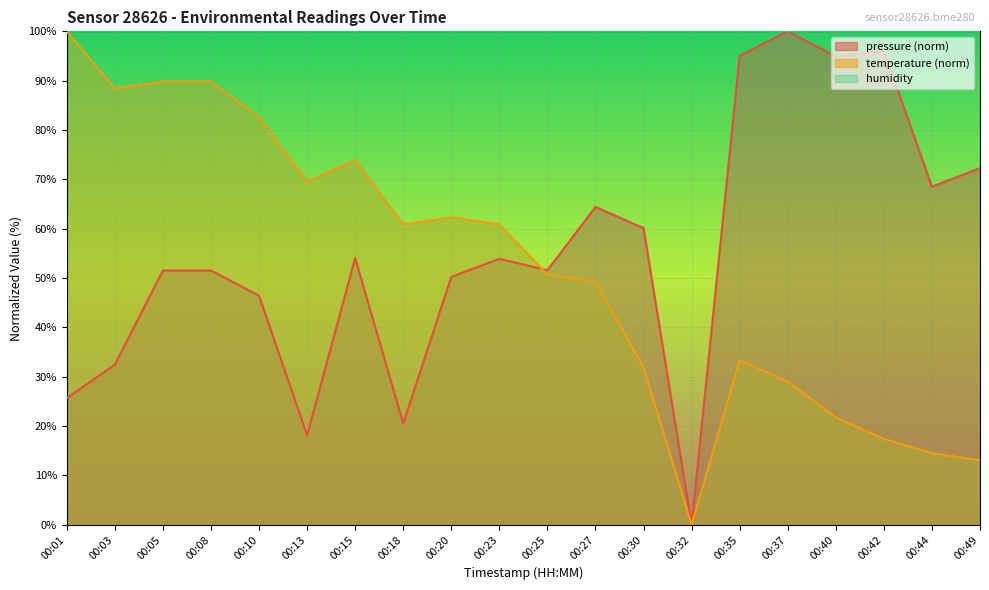

Reading right to left, extract all data points from this chart.

pressure: 00:49=72.3	00:44=68.5	00:42=96.1	00:40=94.9	00:37=100.0	00:35=95.0	00:32=0.0	00:30=60.1	00:27=64.4	00:25=51.6	00:23=53.9	00:20=50.2	00:18=20.5	00:15=54.0	00:13=18.1	00:10=46.4	00:08=51.5	00:05=51.5	00:03=32.4	00:01=25.7
temperature: 00:49=13.0	00:44=14.5	00:42=17.4	00:40=21.7	00:37=29.0	00:35=33.3	00:32=0.0	00:30=31.9	00:27=49.3	00:25=50.7	00:23=60.9	00:20=62.3	00:18=60.9	00:15=73.9	00:13=69.6	00:10=82.6	00:08=89.9	00:05=89.9	00:03=88.4	00:01=100.0